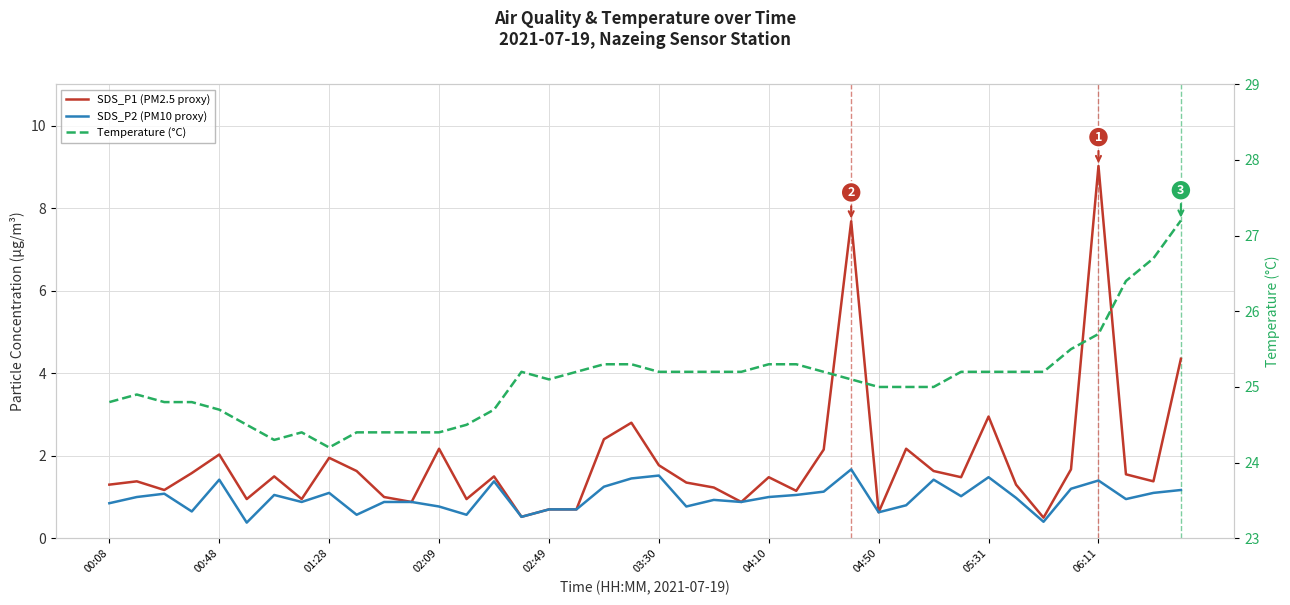

In Temperature (°C), how many points are higher than both neighbors (excluding endpoints)?

3